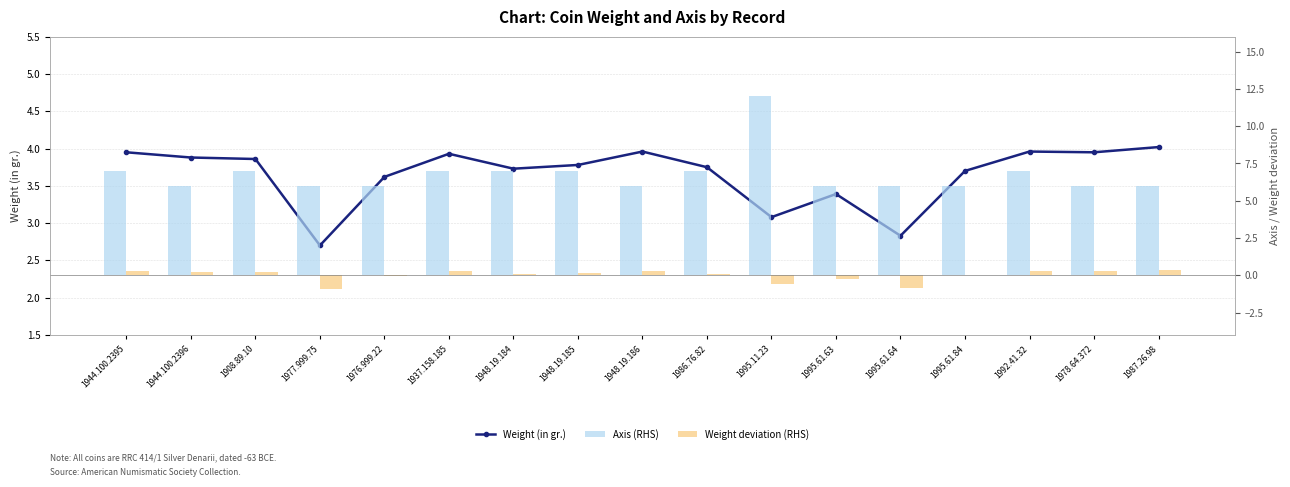

At which category does the chart reach its peak across all series?

1995.11.23